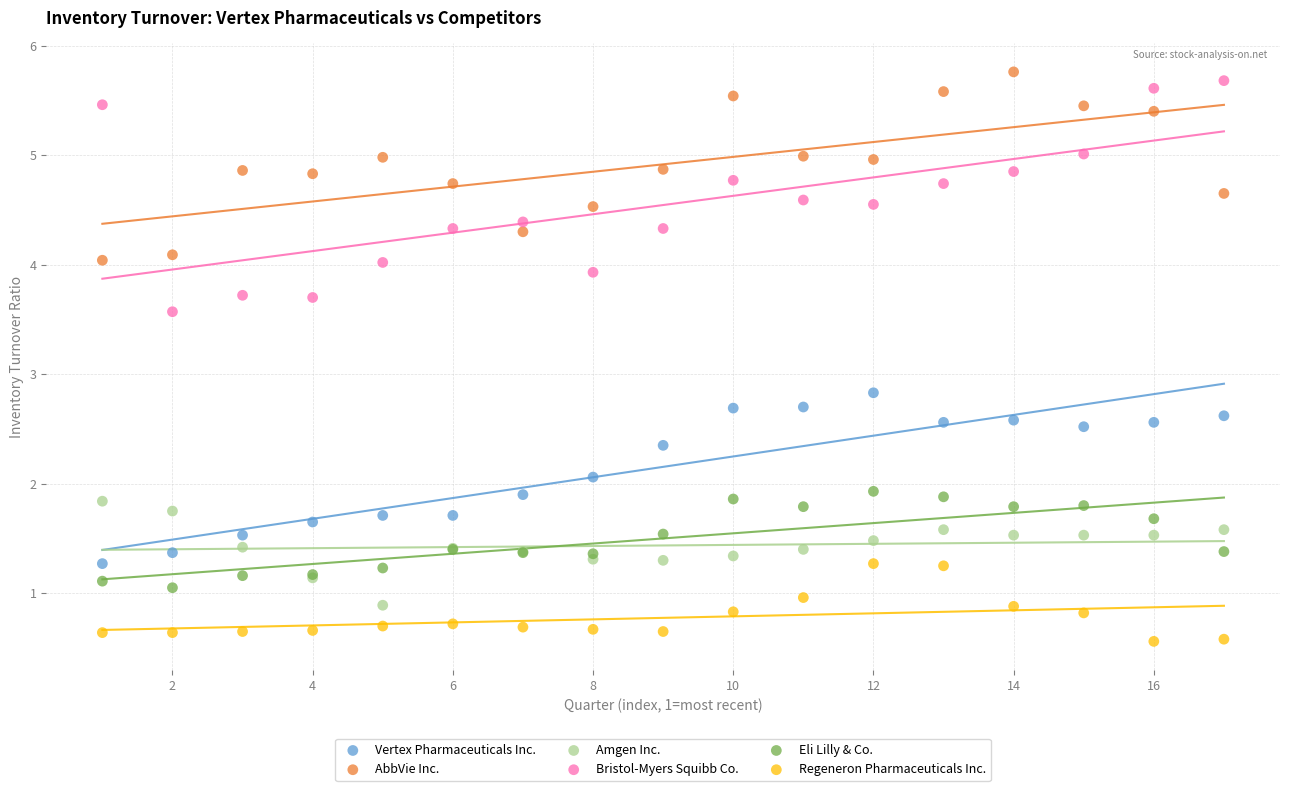

What are all the series names shown in the legend?

Vertex Pharmaceuticals Inc., AbbVie Inc., Amgen Inc., Bristol-Myers Squibb Co., Eli Lilly & Co., Regeneron Pharmaceuticals Inc.